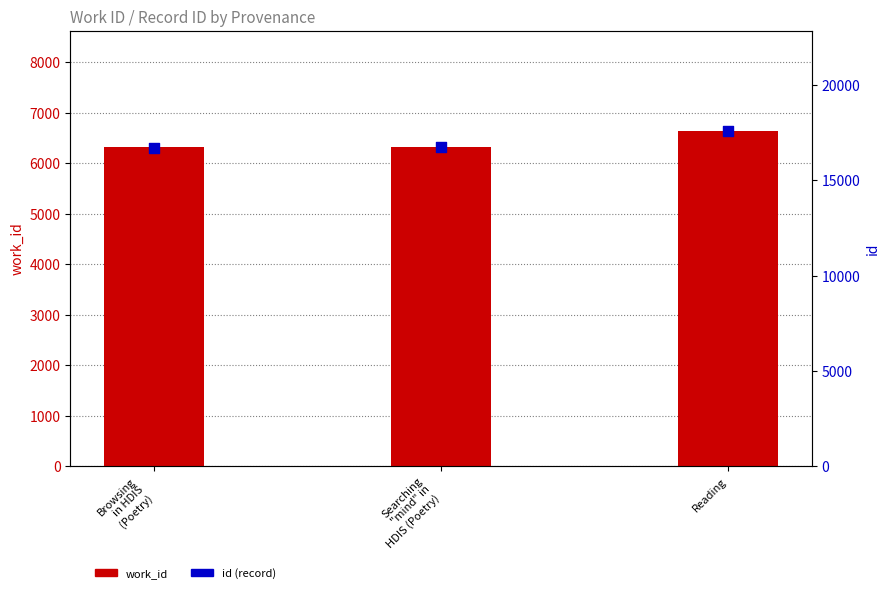

What is the total value across all series at Browsing
in HDIS
(Poetry)?

23022